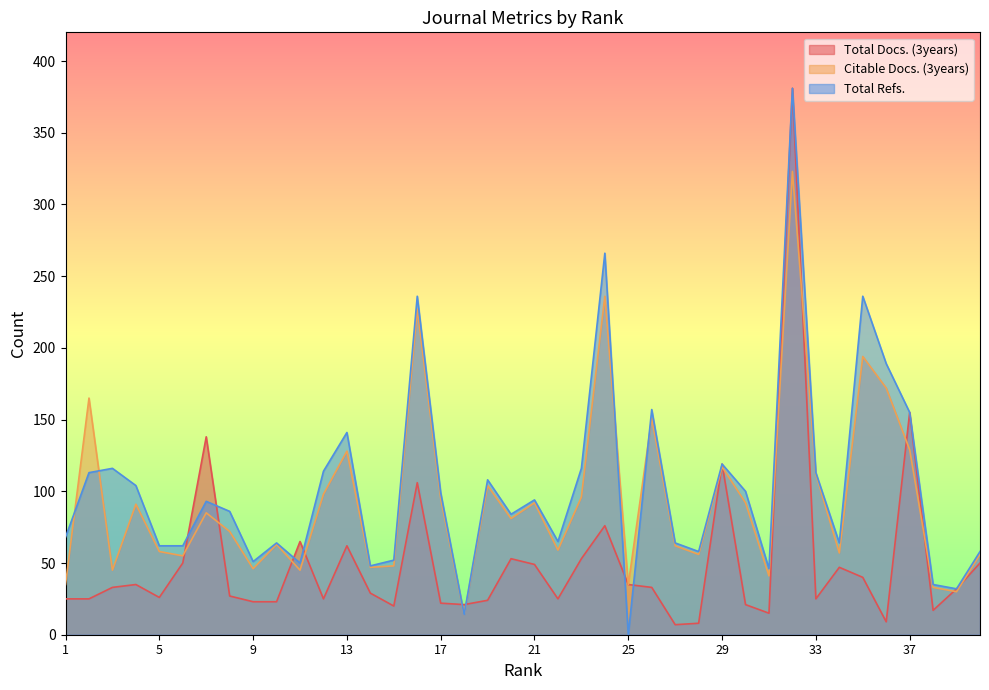

Which label corresponds to the largest value in the chart?

32